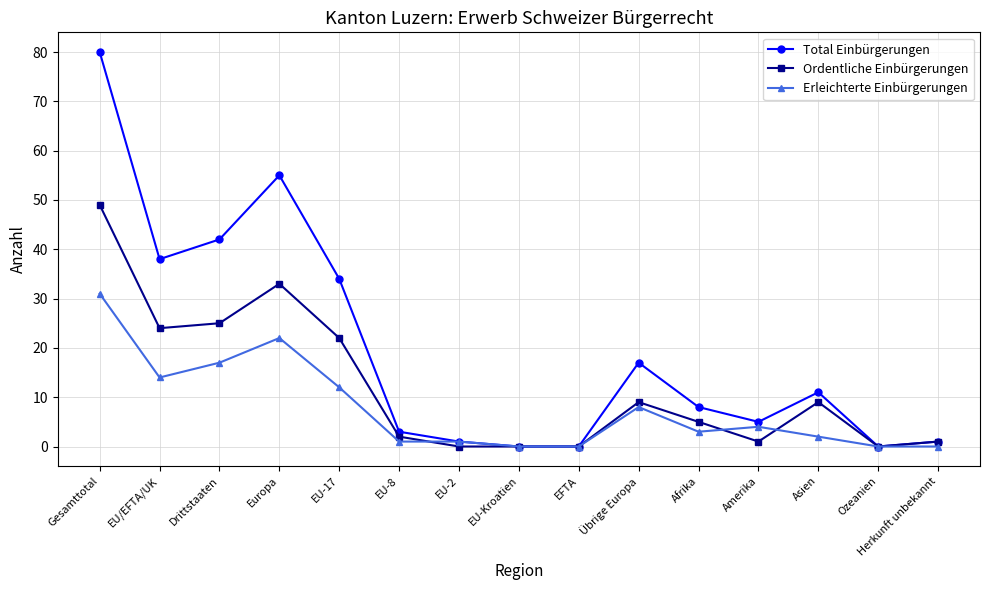

List the series in order of their peak value, lowest first.

Erleichterte Einbürgerungen, Ordentliche Einbürgerungen, Total Einbürgerungen